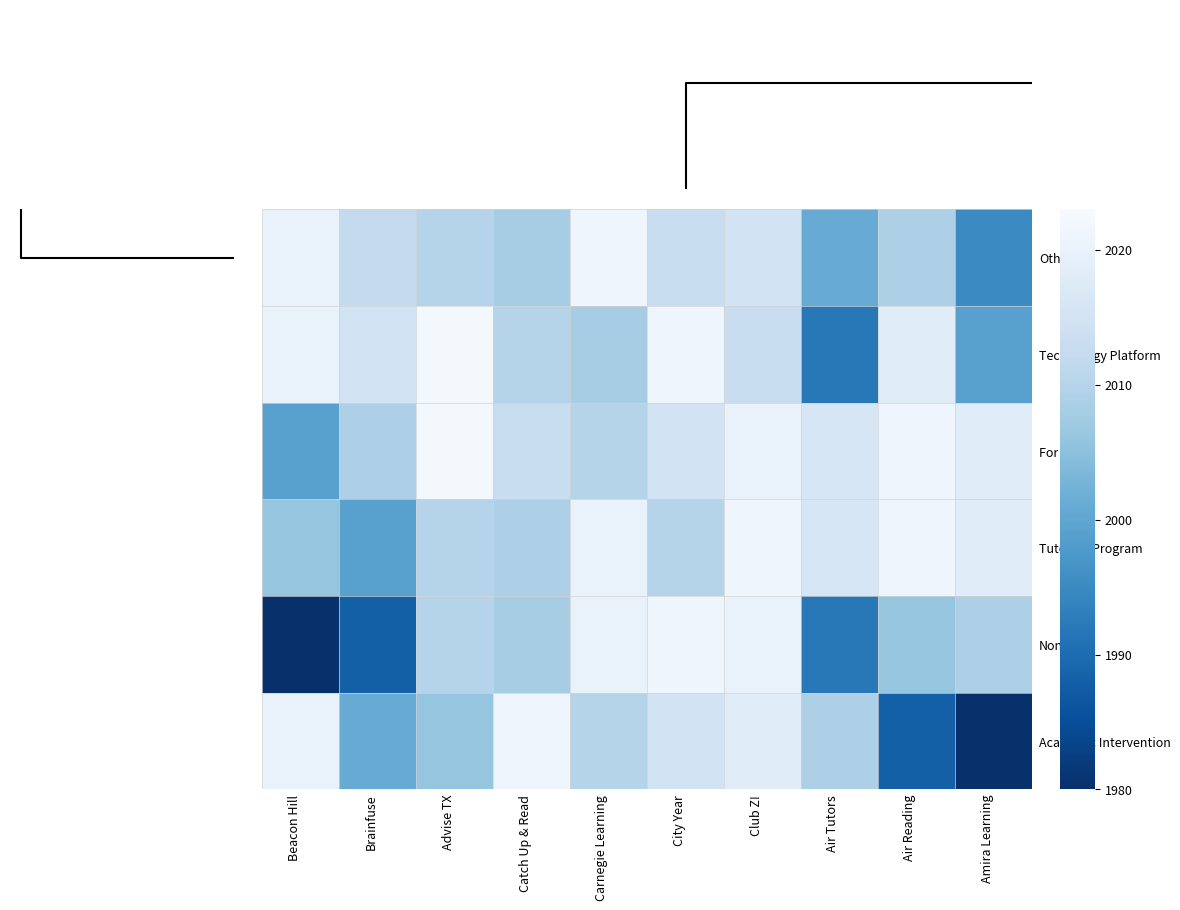

What is the sum of all Technology Platform values?

318